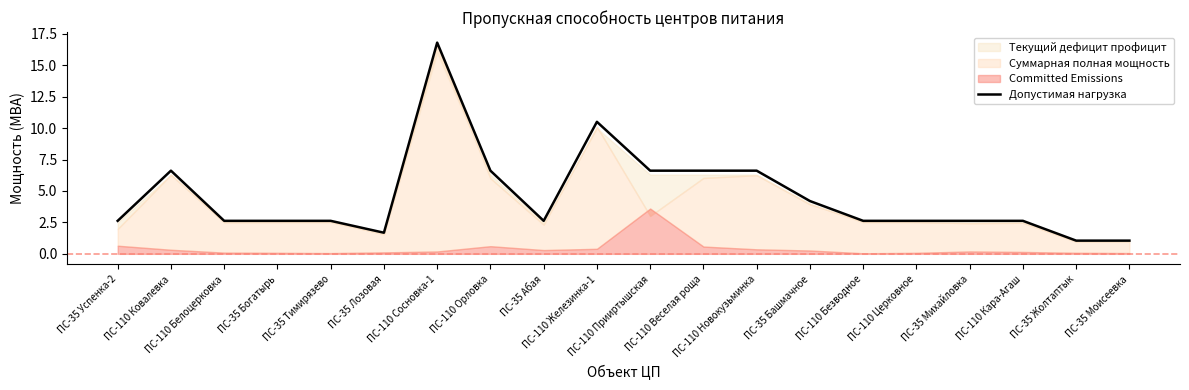

What is the average value?

4.6